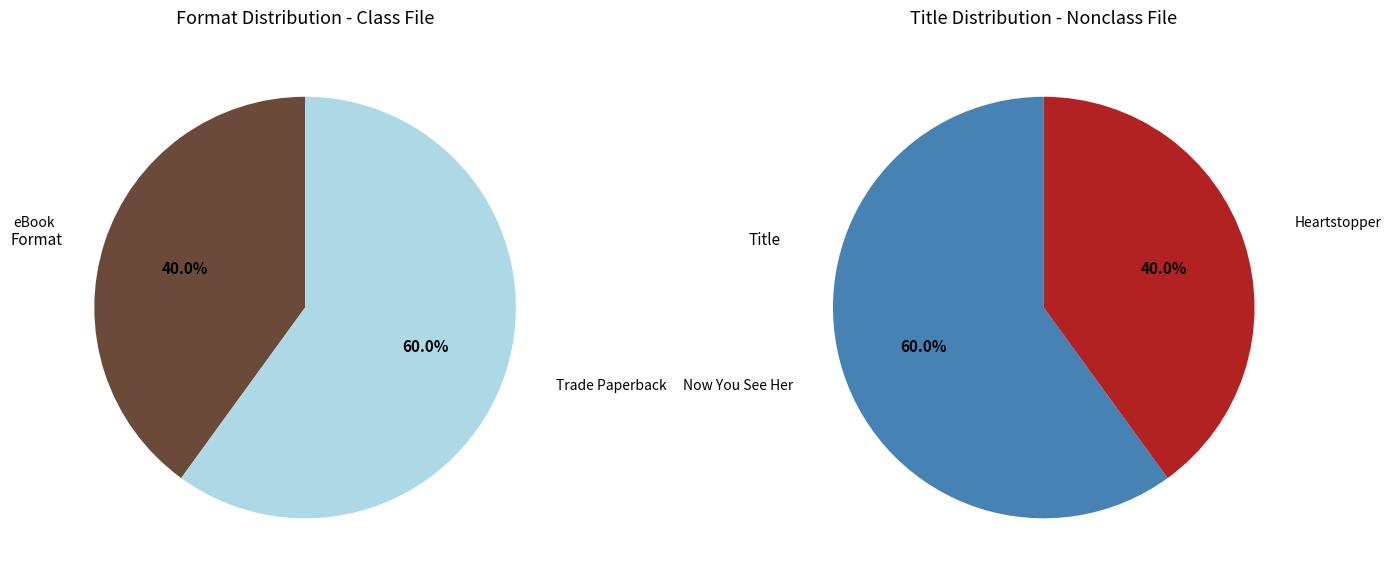

Which has a higher value, Now You See Her or Heartstopper?

Now You See Her